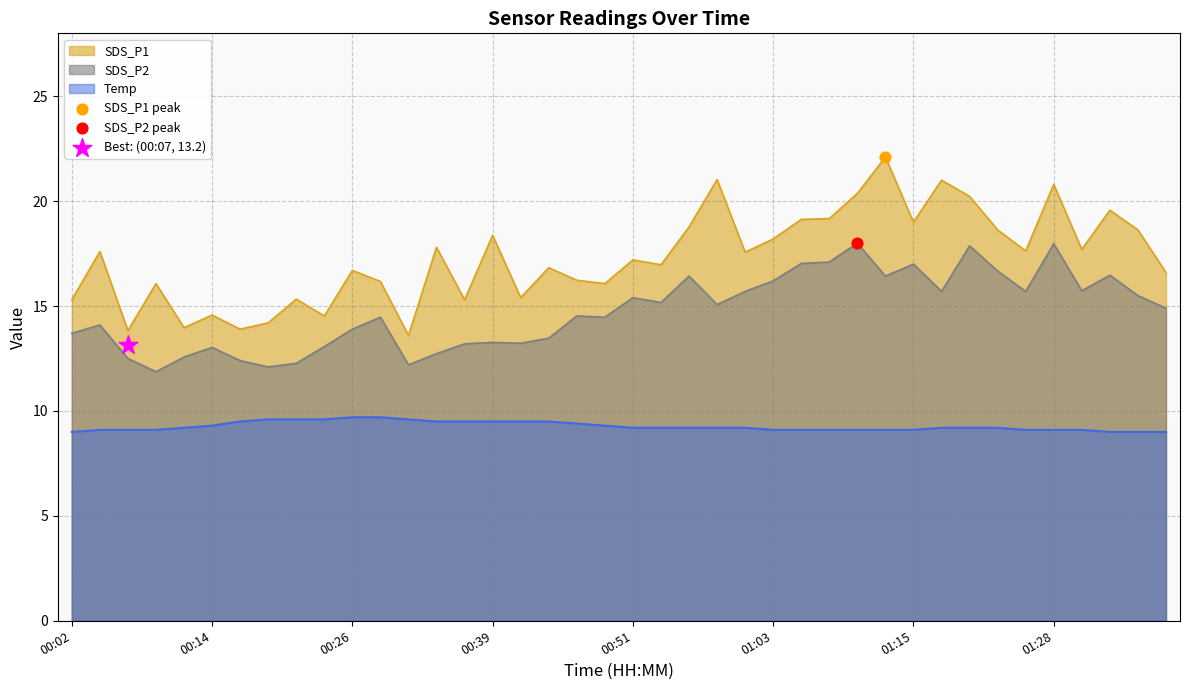

Which series has the widest spread of Y values?

SDS_P1